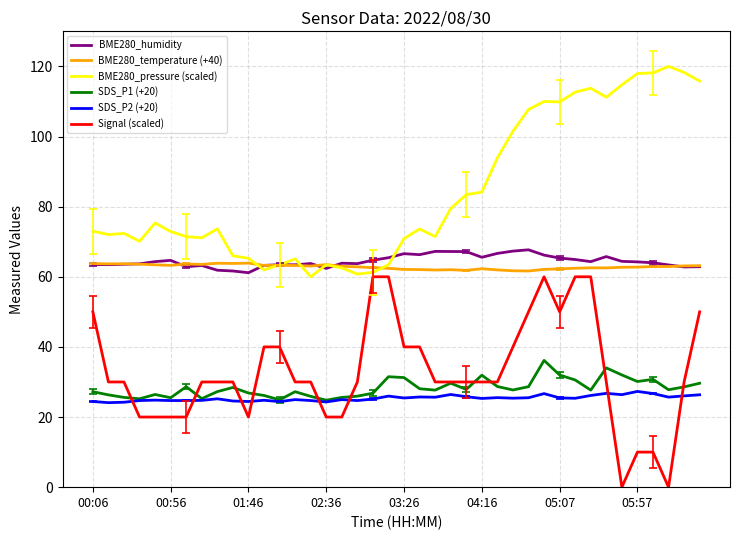

What is the maximum value shown in the chart?

120.0